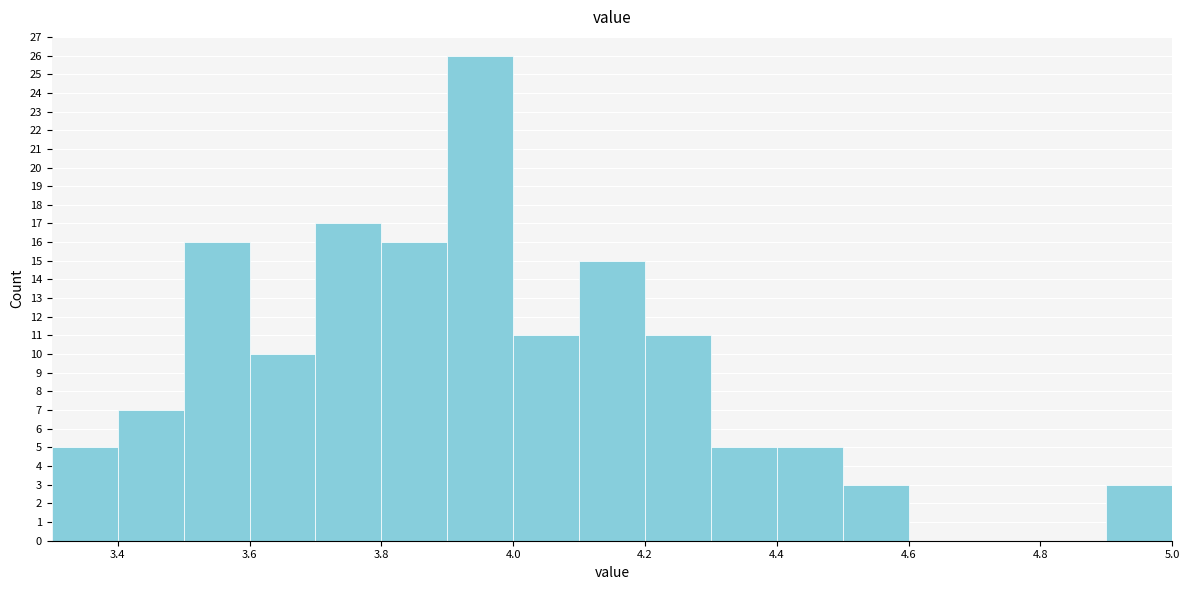

What is the height of the bar covering 3.6 to 3.7 on the x-axis? The values are not printed on the chart, so give them approximately, as read against the axis.

10